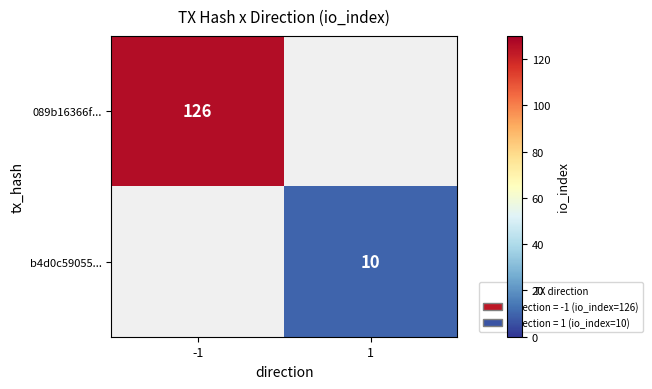

Is the value of 089b16366f... at -1 greater than the value of b4d0c59055... at 1?

Yes